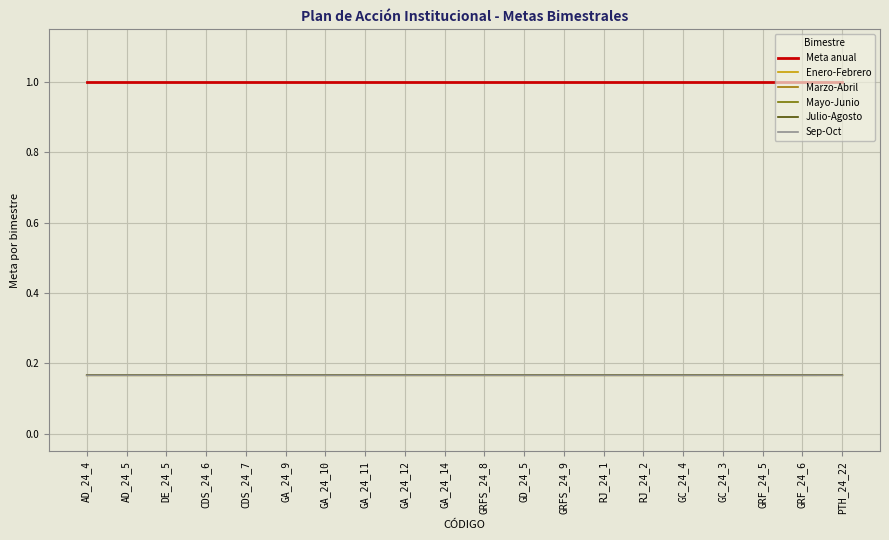

Reading right to left, extract all data points from this chart.

Meta anual: 1.0	1.0	1.0	1.0	1.0	1.0	1.0	1.0	1.0	1.0	1.0	1.0	1.0	1.0	1.0	1.0	1.0	1.0	1.0	1.0
Enero-Febrero: 0.2	0.2	0.2	0.2	0.2	0.2	0.2	0.2	0.2	0.2	0.2	0.2	0.2	0.2	0.2	0.2	0.2	0.2	0.2	0.2
Marzo-Abril: 0.2	0.2	0.2	0.2	0.2	0.2	0.2	0.2	0.2	0.2	0.2	0.2	0.2	0.2	0.2	0.2	0.2	0.2	0.2	0.2
Mayo-Junio: 0.2	0.2	0.2	0.2	0.2	0.2	0.2	0.2	0.2	0.2	0.2	0.2	0.2	0.2	0.2	0.2	0.2	0.2	0.2	0.2
Julio-Agosto: 0.2	0.2	0.2	0.2	0.2	0.2	0.2	0.2	0.2	0.2	0.2	0.2	0.2	0.2	0.2	0.2	0.2	0.2	0.2	0.2
Sep-Oct: 0.2	0.2	0.2	0.2	0.2	0.2	0.2	0.2	0.2	0.2	0.2	0.2	0.2	0.2	0.2	0.2	0.2	0.2	0.2	0.2